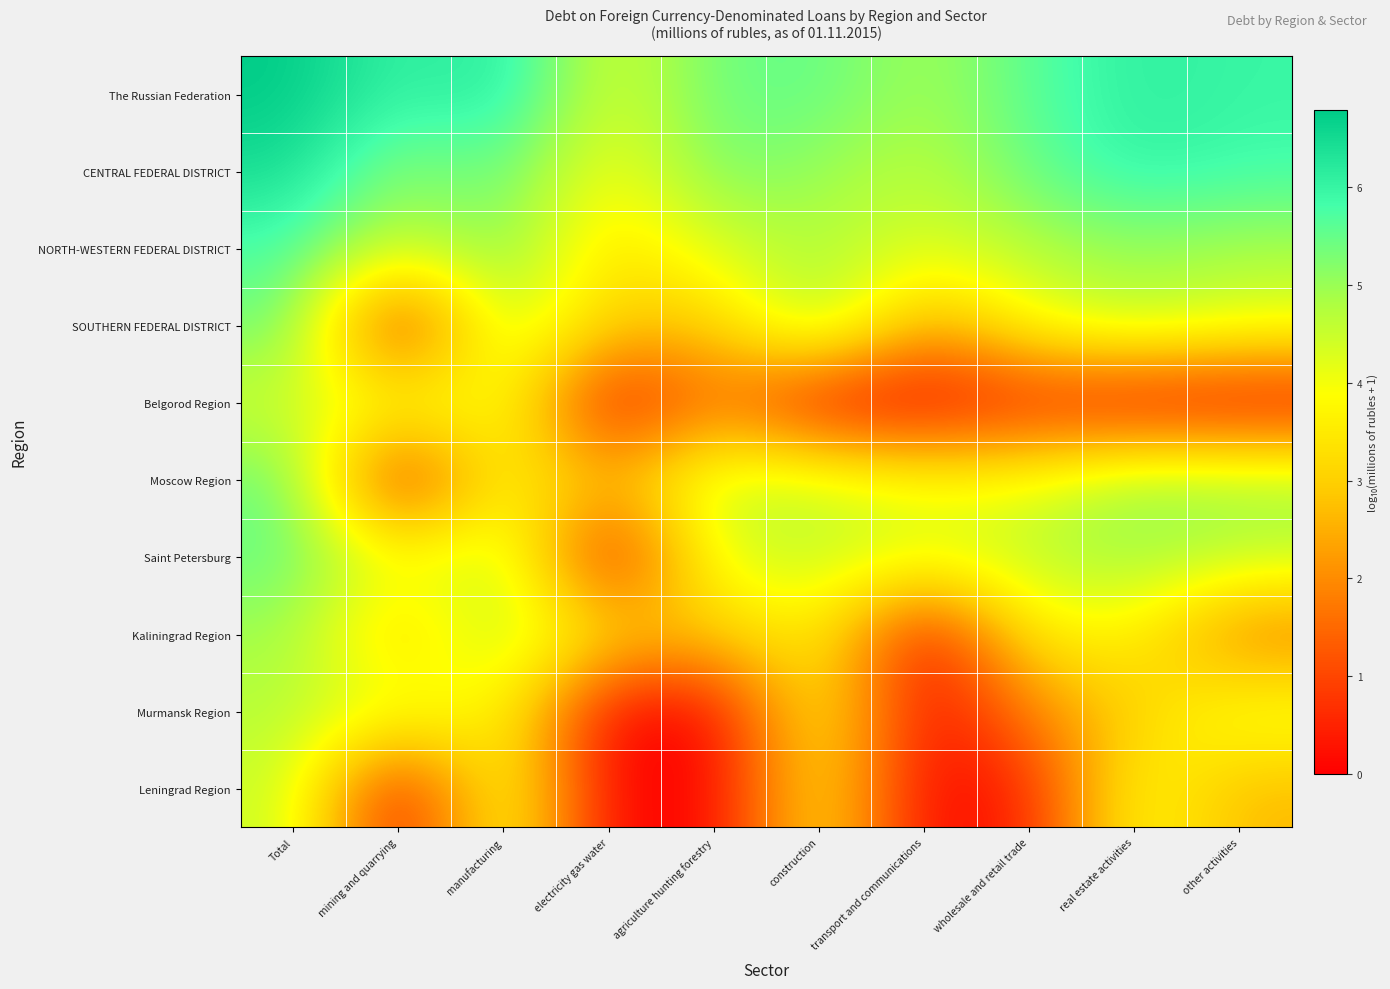

Rank the series by their maximum value, from highest to lowest.

The Russian Federation, CENTRAL FEDERAL DISTRICT, NORTH-WESTERN FEDERAL DISTRICT, Saint Petersburg, Moscow Region, SOUTHERN FEDERAL DISTRICT, Kaliningrad Region, Murmansk Region, Leningrad Region, Belgorod Region